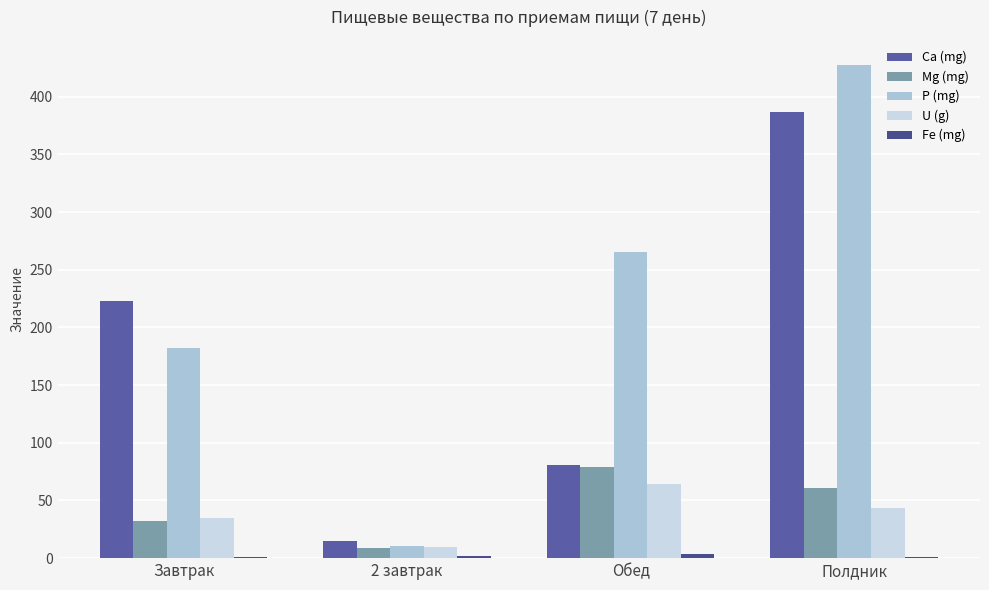

Reading right to left, extract all data points from this chart.

Ca (mg): Полдник=387.0	Обед=80.8	2 завтрак=15.2	Завтрак=223.1
Mg (mg): Полдник=60.6	Обед=79.0	2 завтрак=8.6	Завтрак=32.5
P (mg): Полдник=427.9	Обед=265.5	2 завтрак=10.5	Завтрак=181.8
U (g): Полдник=43.7	Обед=64.5	2 завтрак=9.4	Завтрак=34.9
Fe (mg): Полдник=1.3	Обед=3.5	2 завтрак=2.1	Завтрак=1.2